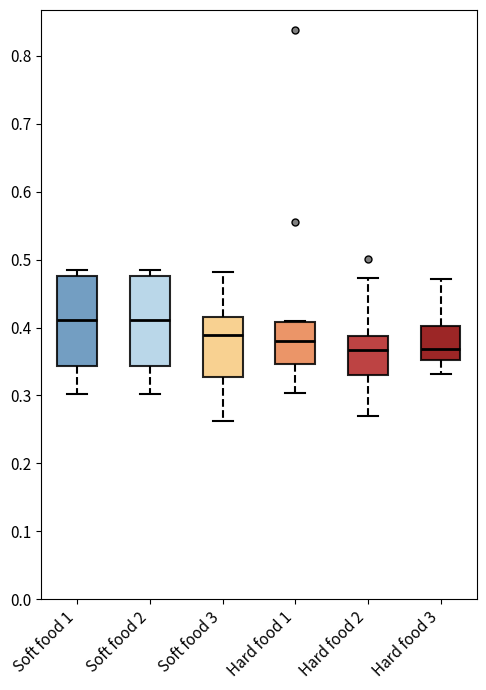

Reading left to right, read every box against the y-axis: the position of its median line, the range the box covers, and the ends of its whiskers. The values are not printed on the chart, so give them approximately, as read against the axis.

Soft food 1: median 0.41, box 0.34 to 0.48, whiskers 0.30 to 0.49
Soft food 2: median 0.41, box 0.34 to 0.48, whiskers 0.30 to 0.49
Soft food 3: median 0.39, box 0.33 to 0.42, whiskers 0.26 to 0.48
Hard food 1: median 0.38, box 0.35 to 0.41, whiskers 0.30 to 0.41
Hard food 2: median 0.37, box 0.33 to 0.39, whiskers 0.27 to 0.47
Hard food 3: median 0.37, box 0.35 to 0.40, whiskers 0.33 to 0.47